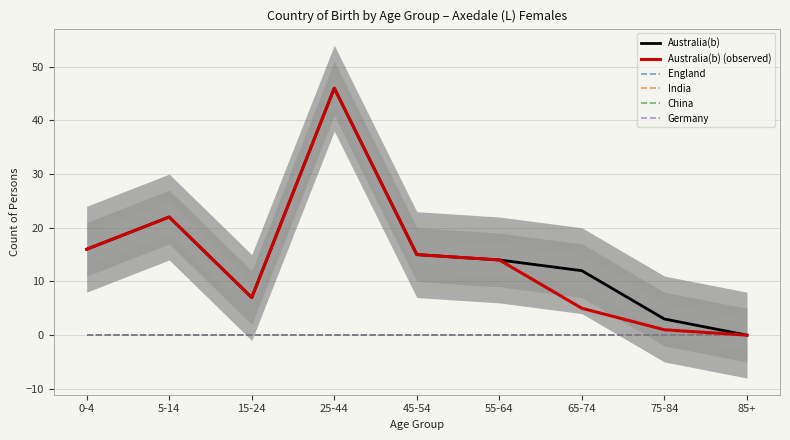

True or false: Germany and India intersect in this chart.

False